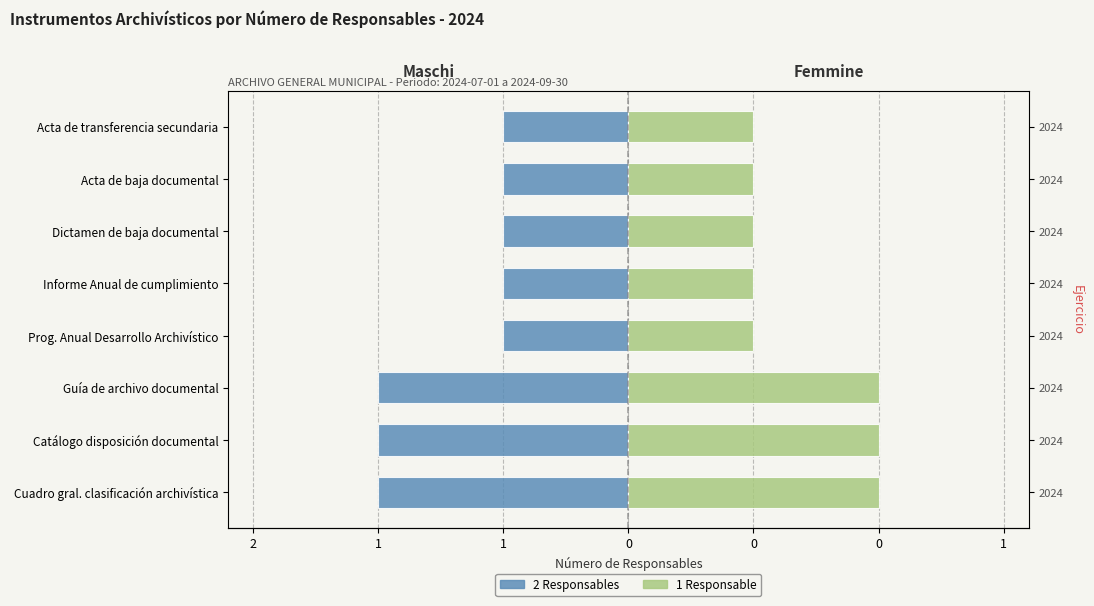

Is it true that the value at Prog. Anual Desarrollo Archivístico is 1?

True